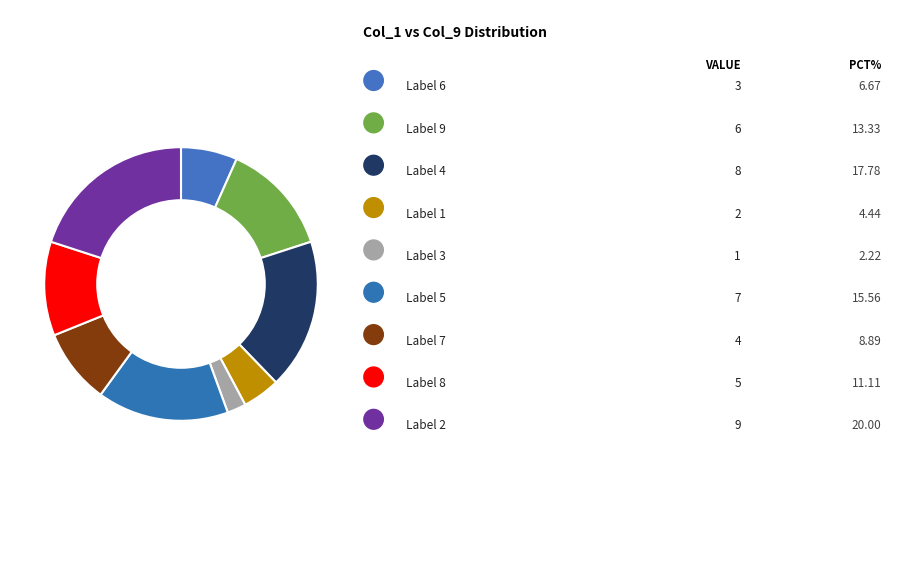

What is the largest slice in the pie chart?

2